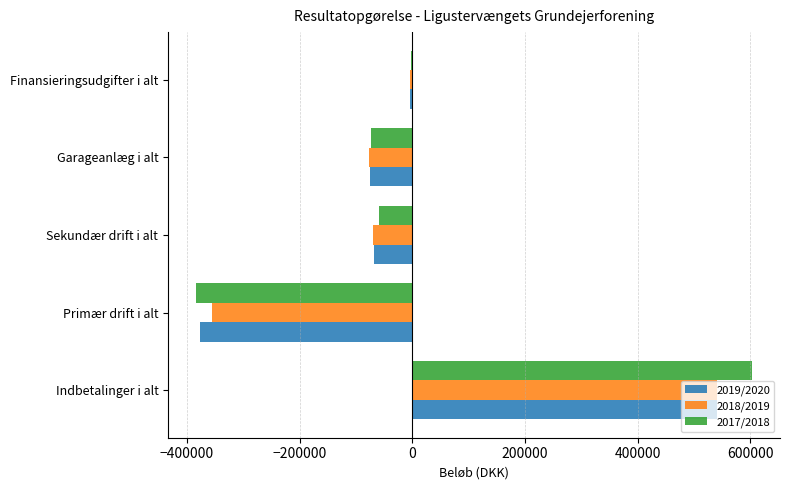

At which category is the sum across all series the highest?

Indbetalinger i alt